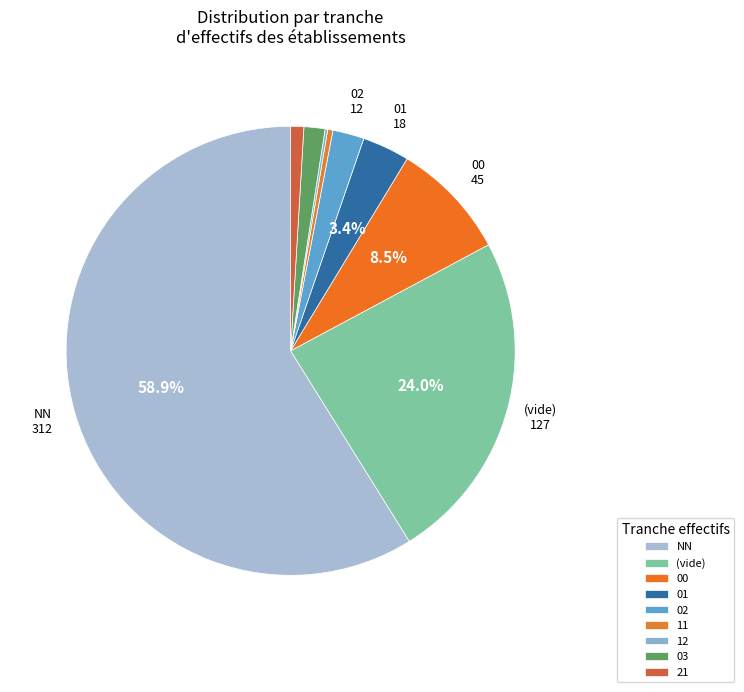

Which has a higher value, 21 or 02?

02